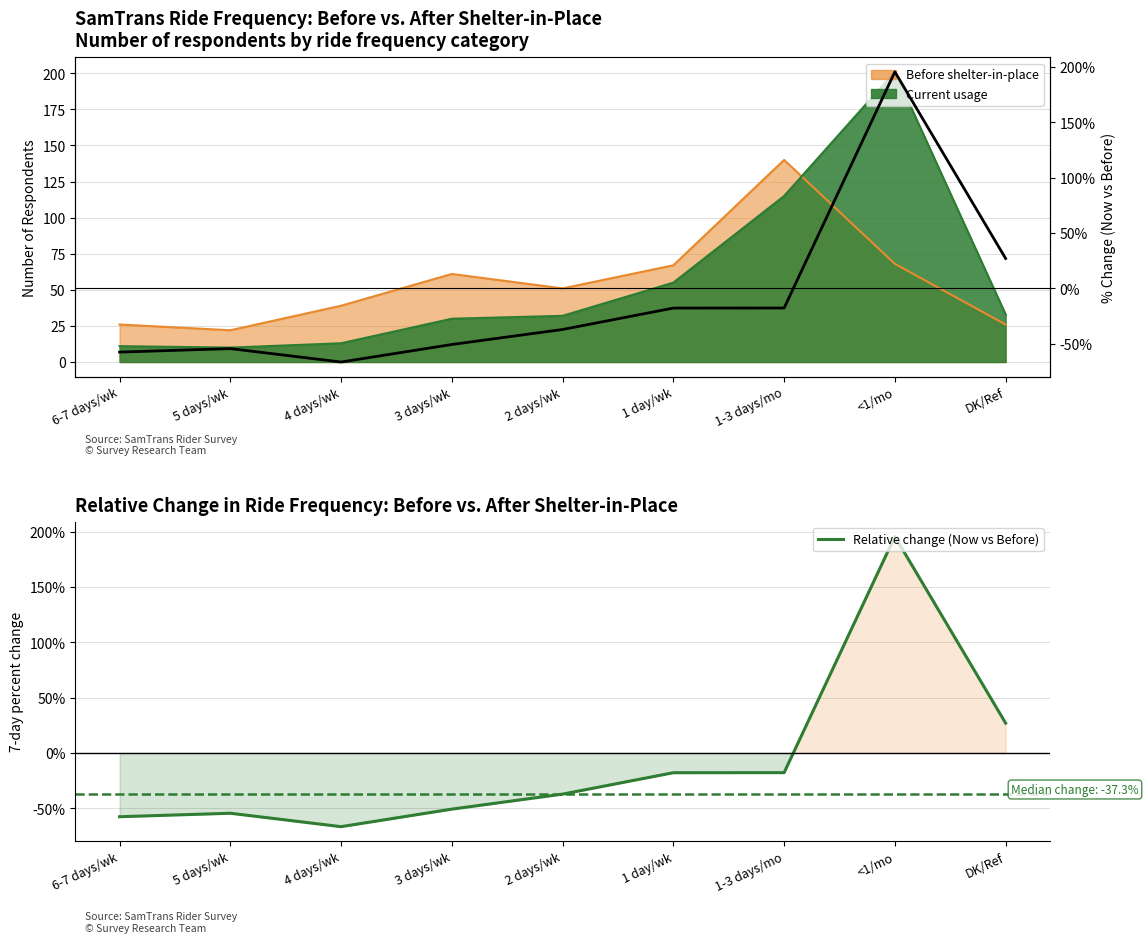

Reading left to right, extract all data points from this chart.

Relative change (Now vs Before): -57.7	-54.5	-66.7	-50.8	-37.3	-17.9	-17.9	195.6	26.9
% change: -57.7	-54.5	-66.7	-50.8	-37.3	-17.9	-17.9	195.6	26.9